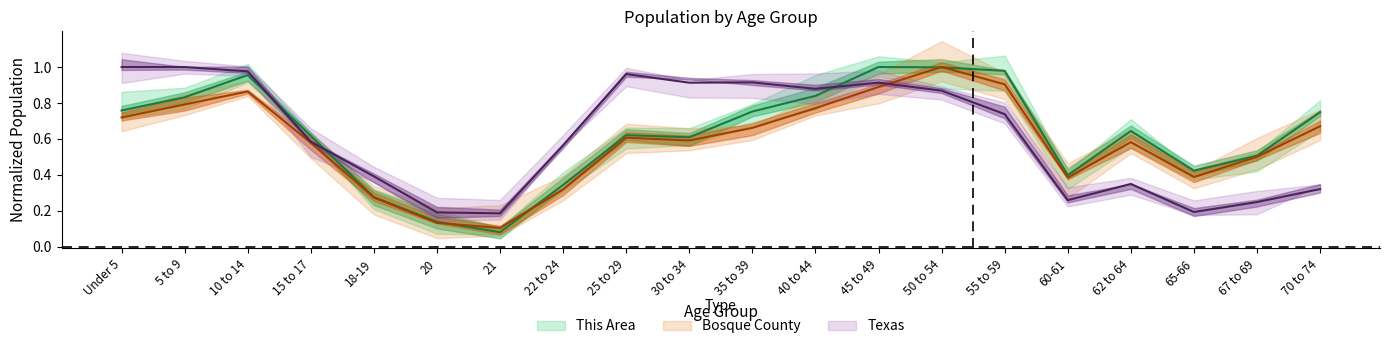

What are all the series names shown in the legend?

This Area, Bosque County, Texas